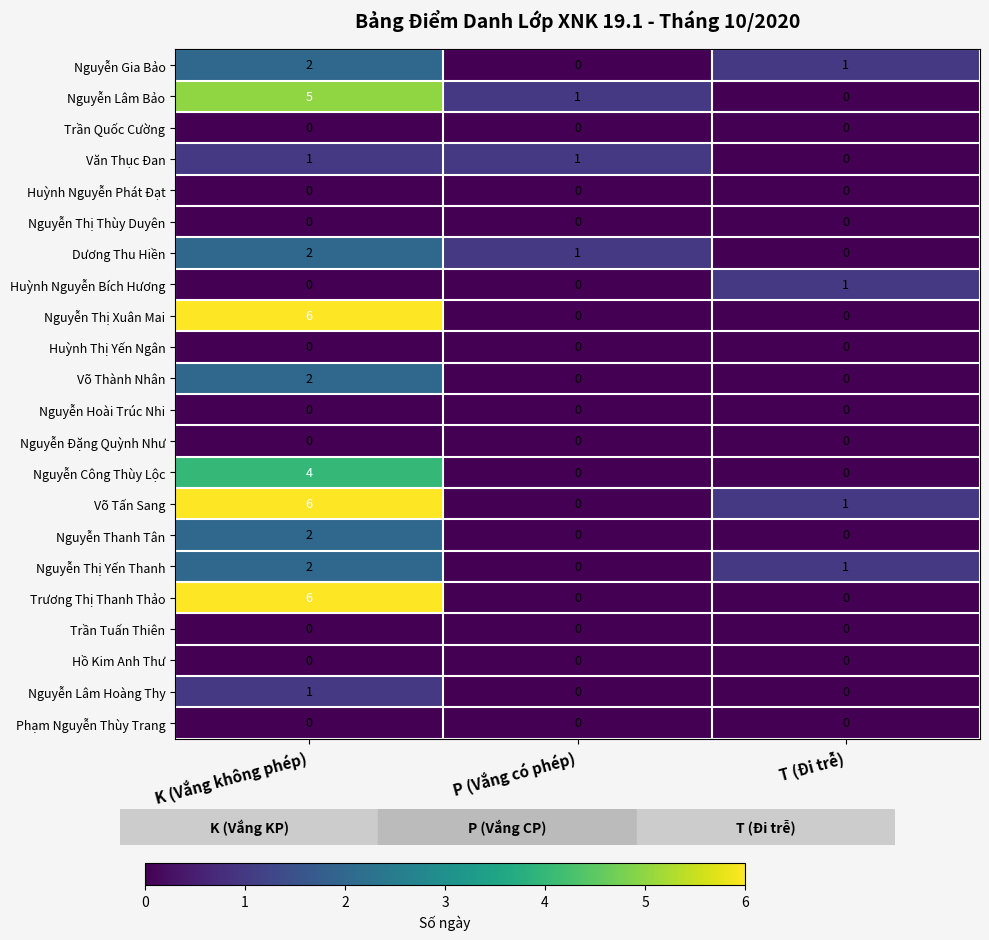

At which category is the sum across all series the highest?

K (Vắng không phép)